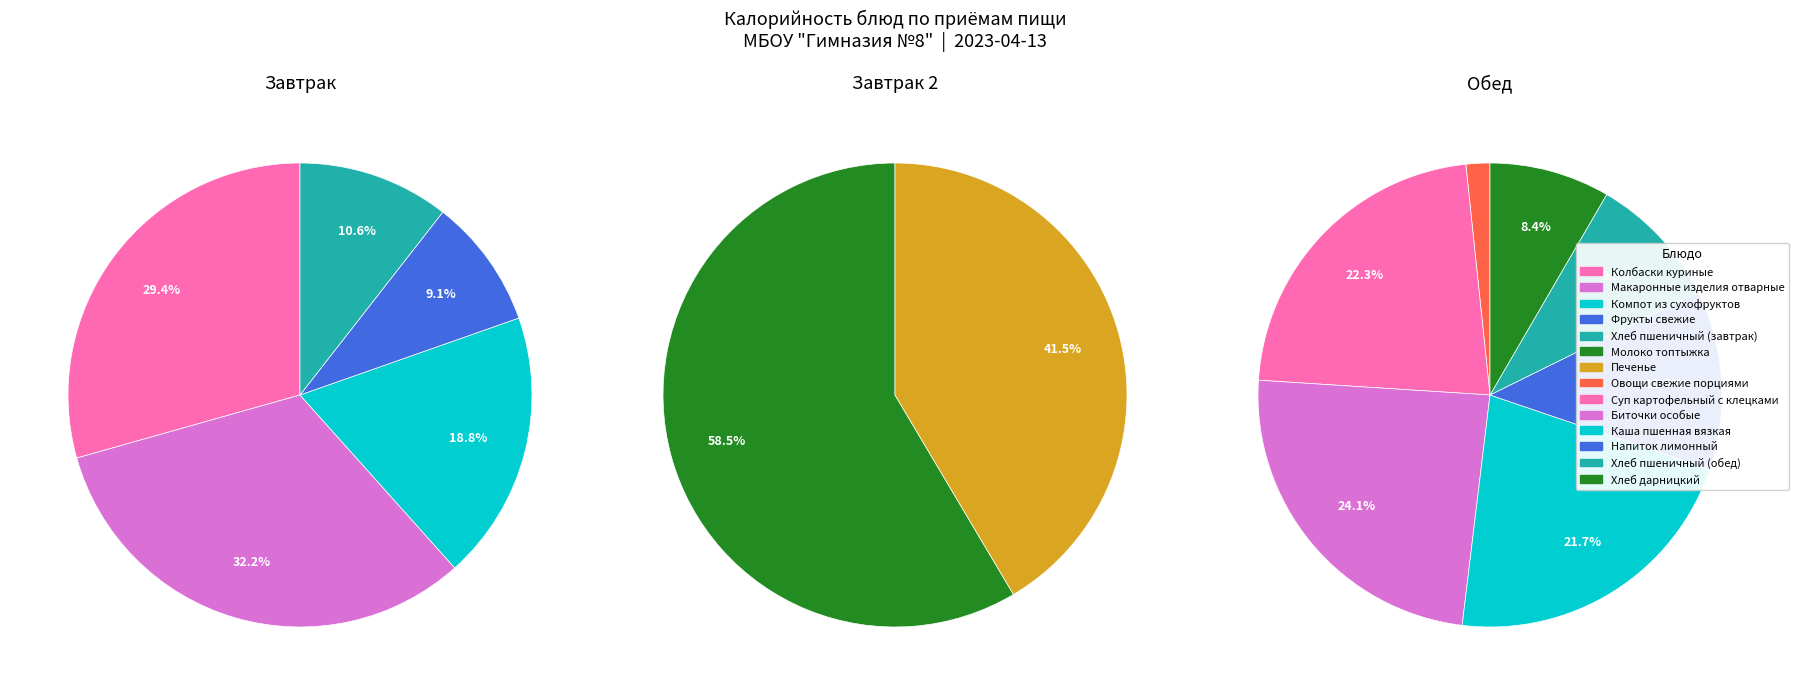

Which has a higher value, Печенье or Фрукты свежие?

Печенье